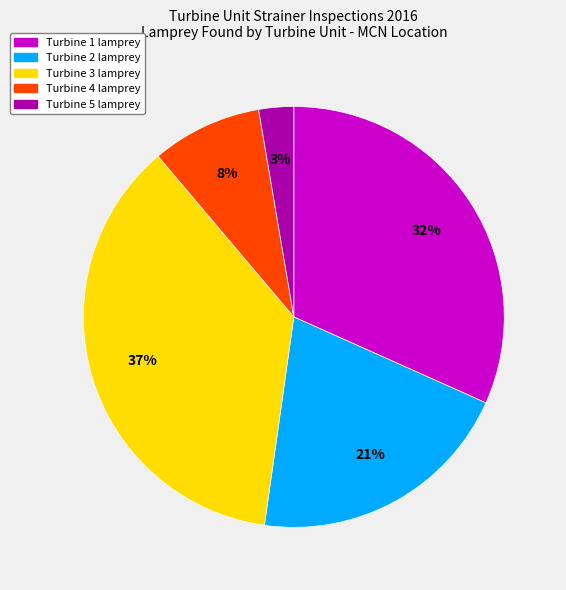

How many segments does this pie chart have?

5